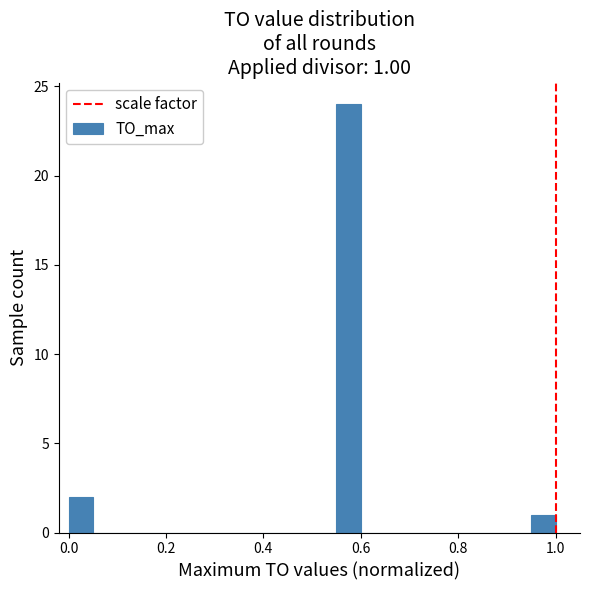

Around what value on the x-axis is the tallest bar? Give the approximate position of its centre, as read against the axis.

0.58